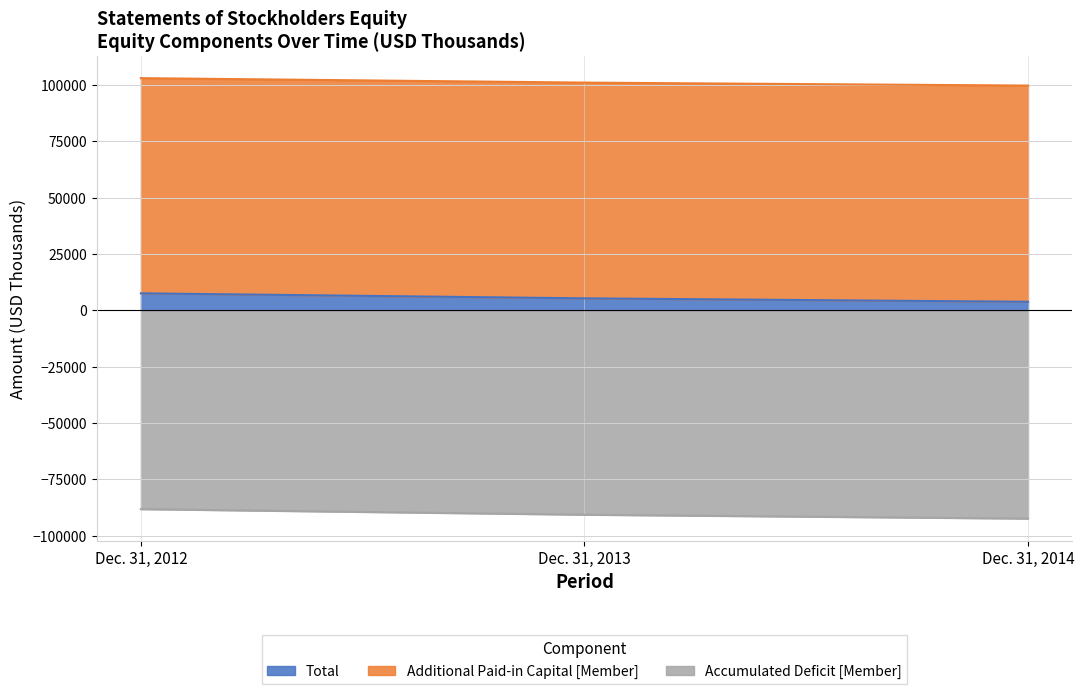

Rank the categories by Total value from highest to lowest.

Dec. 31, 2012, Dec. 31, 2013, Dec. 31, 2014